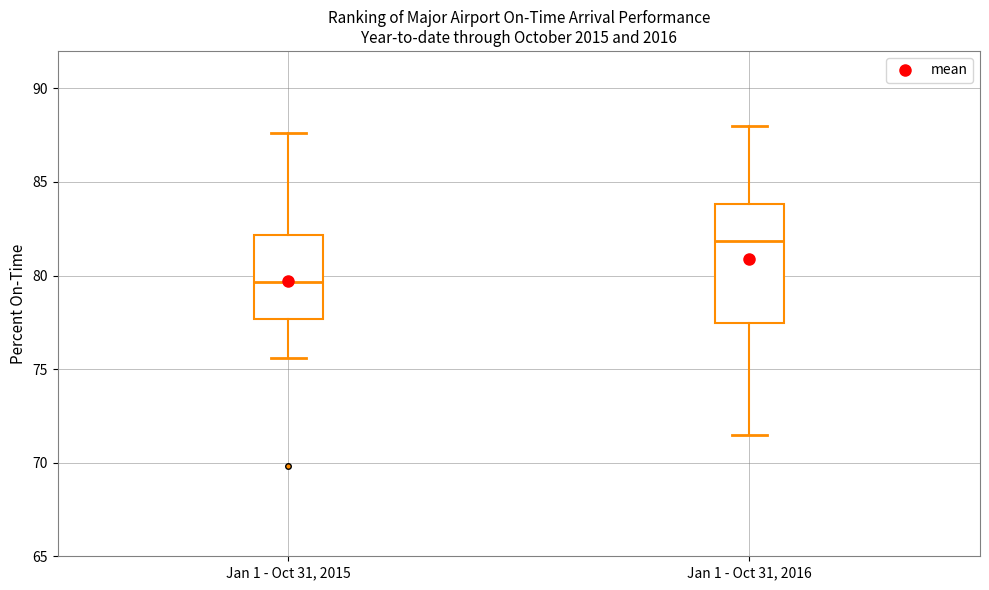

Which box's median line is the highest?

Jan 1 - Oct 31, 2016